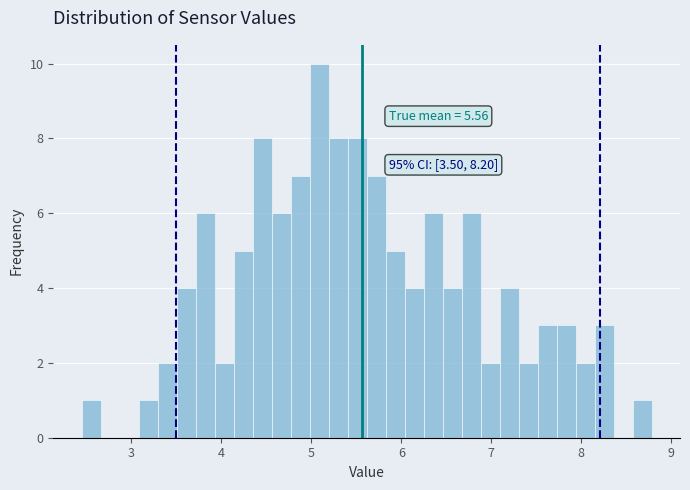

Read against the x-axis, roughly where is the centre of the tallest bar?

5.1